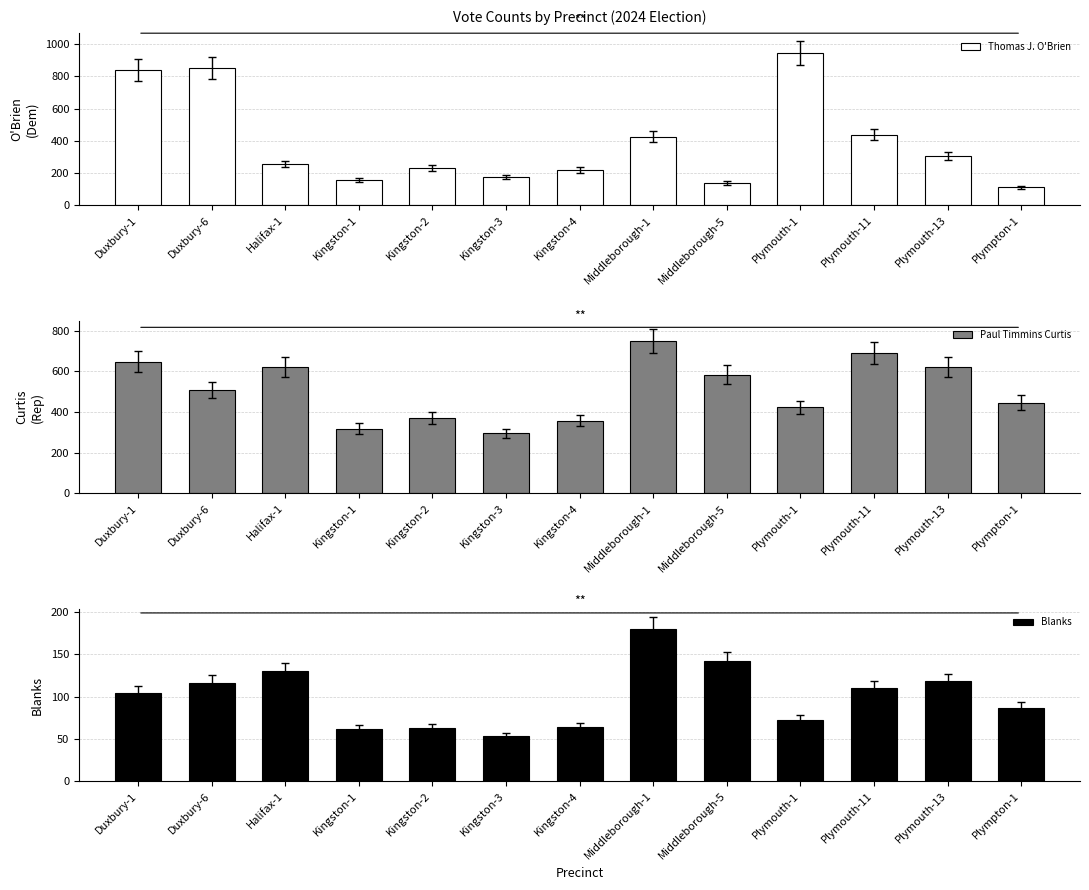

Count the number of categories in the chart.

13